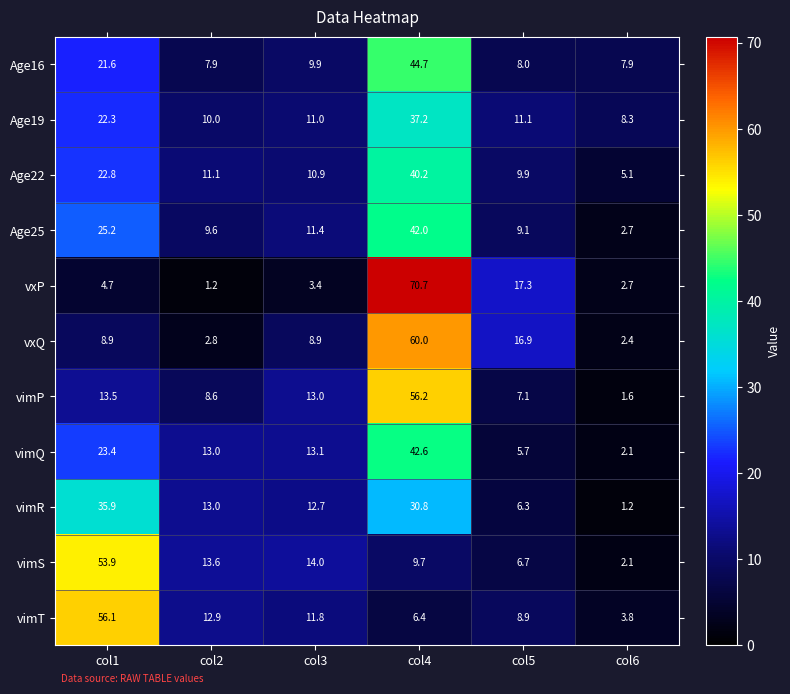

How many data points in vxQ are less than 8?

2